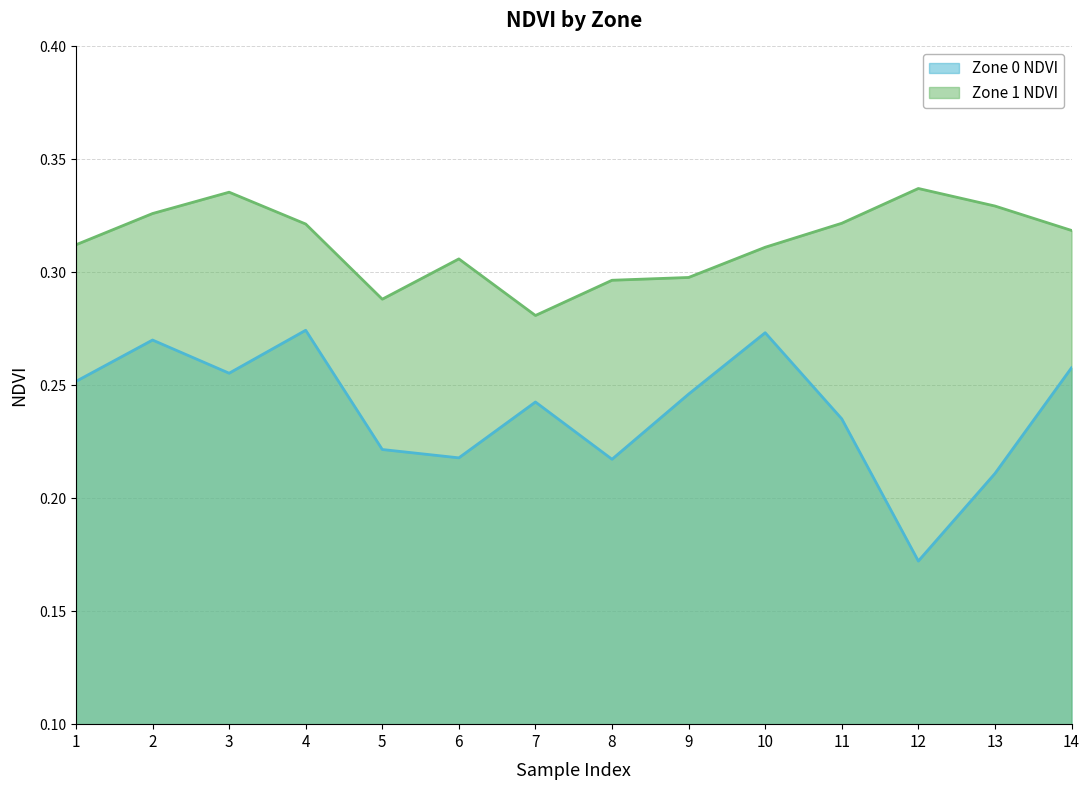

The value of Zone 1 NDVI at 13 is 0.3. True or false?

True